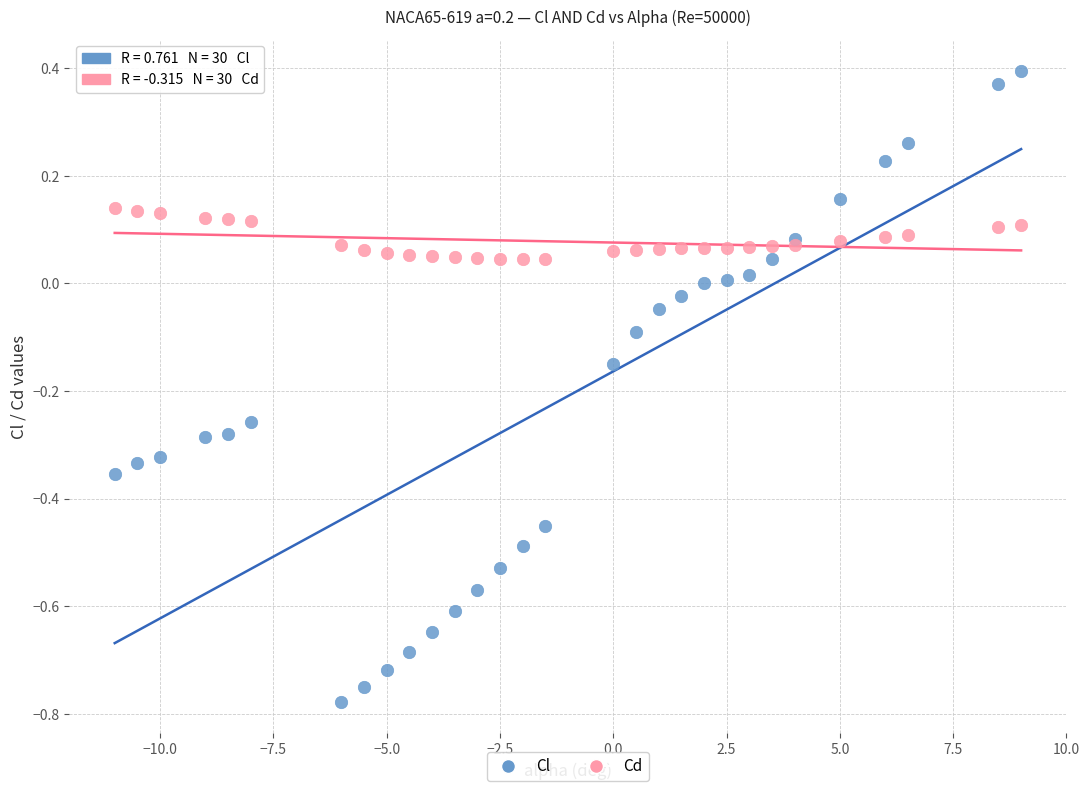

Which series contains the lowest Y value?

Cl